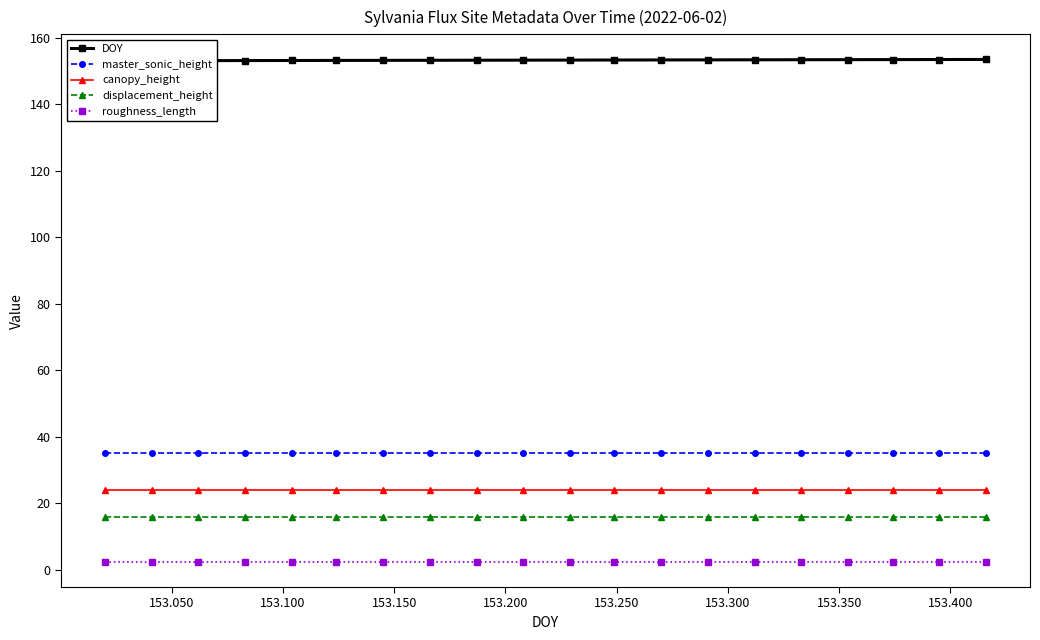

True or false: displacement_height and roughness_length cross at least once.

False